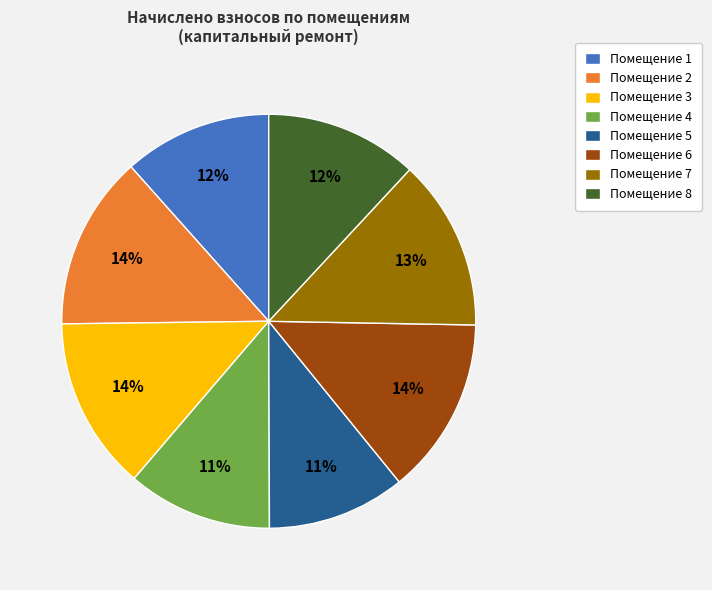

Does Помещение 7 represent more than half of the total?

No